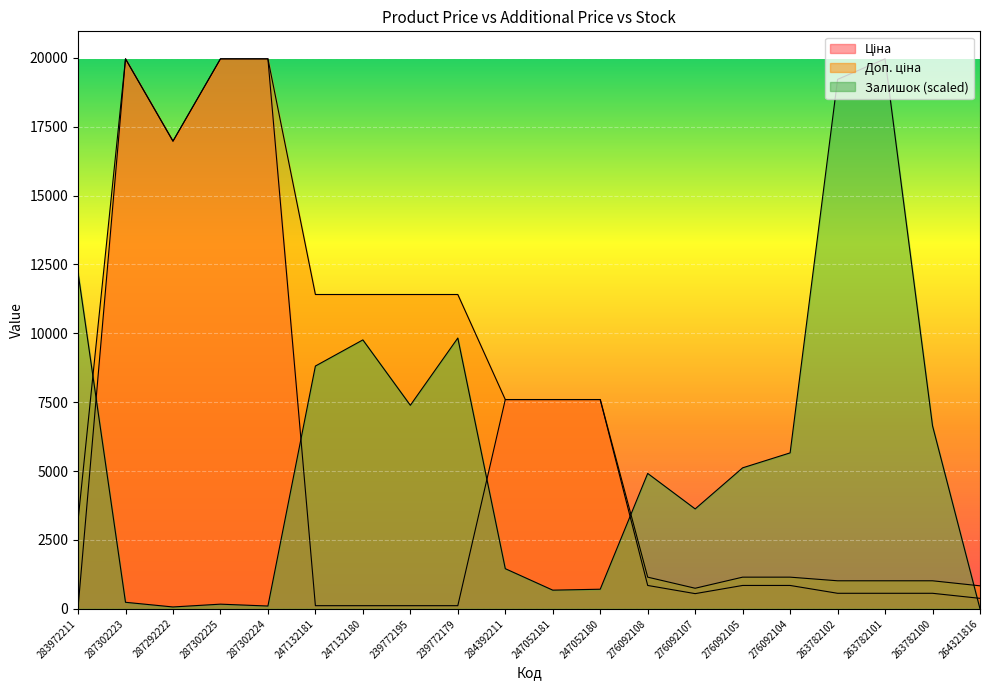

True or false: Залишок has more than 0 interior local peaks.

True